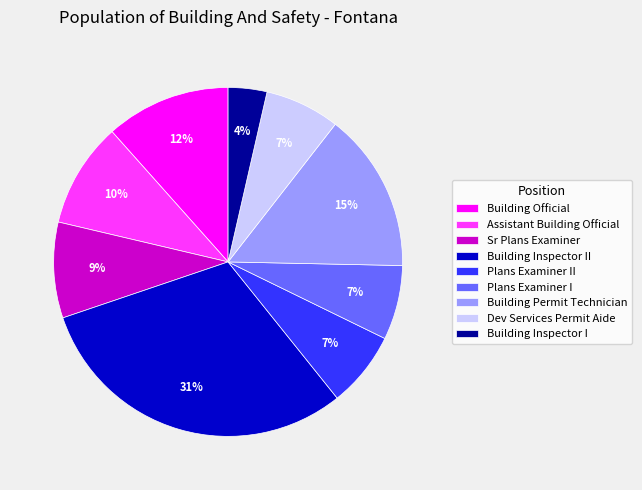

Do Building Permit Technician and Building Inspector II together represent more than half of the pie?

No